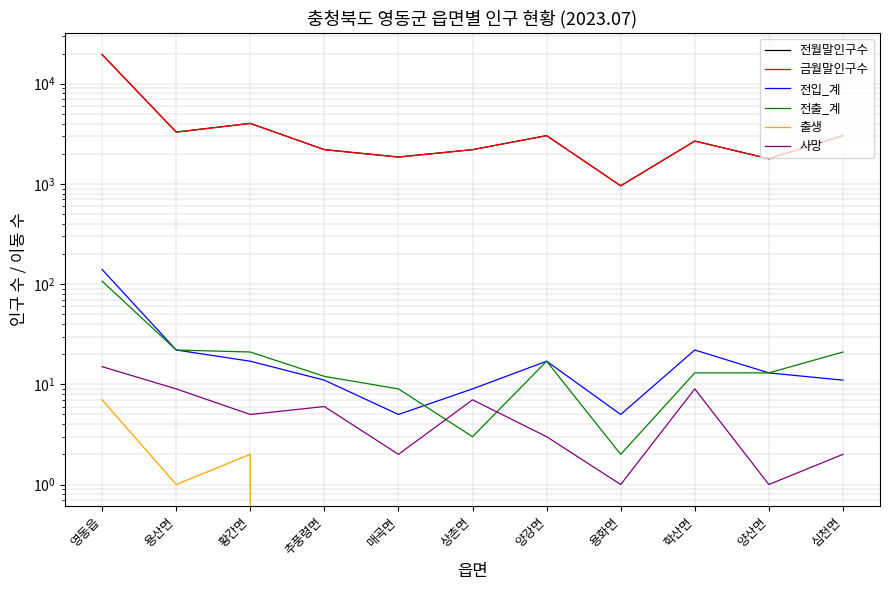

What position from the right is 상촌면?

6